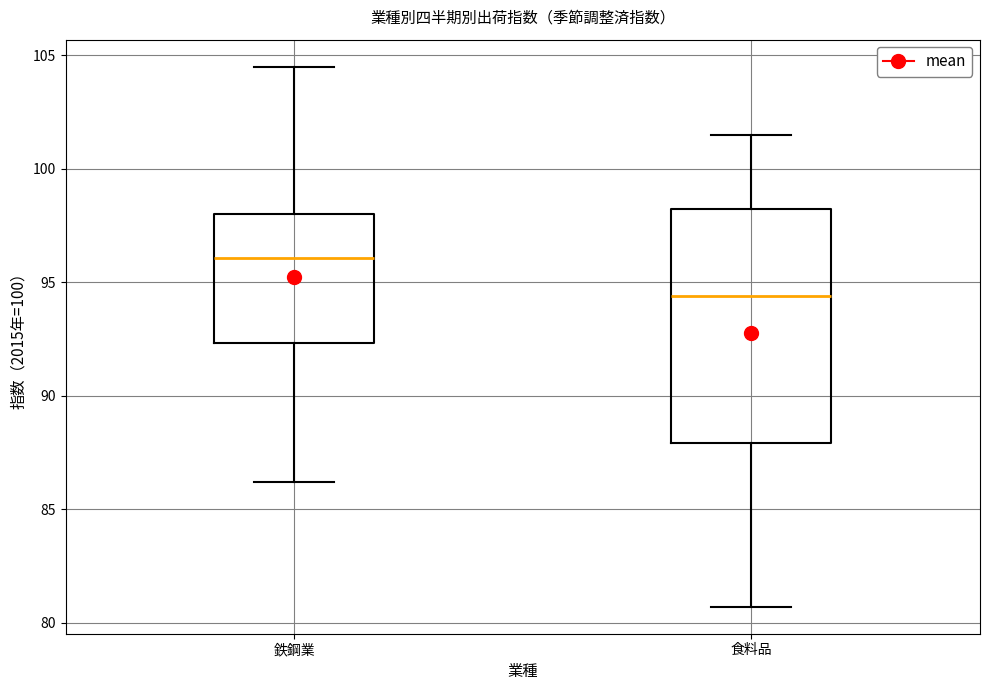

Reading left to right, read every box against the y-axis: the position of its median line, the range the box covers, and the ends of its whiskers. The values are not printed on the chart, so give them approximately, as read against the axis.

鉄鋼業: median 96.0, box 92.5 to 98.0, whiskers 86.0 to 104.5
食料品: median 94.5, box 88.0 to 98.0, whiskers 80.5 to 101.5